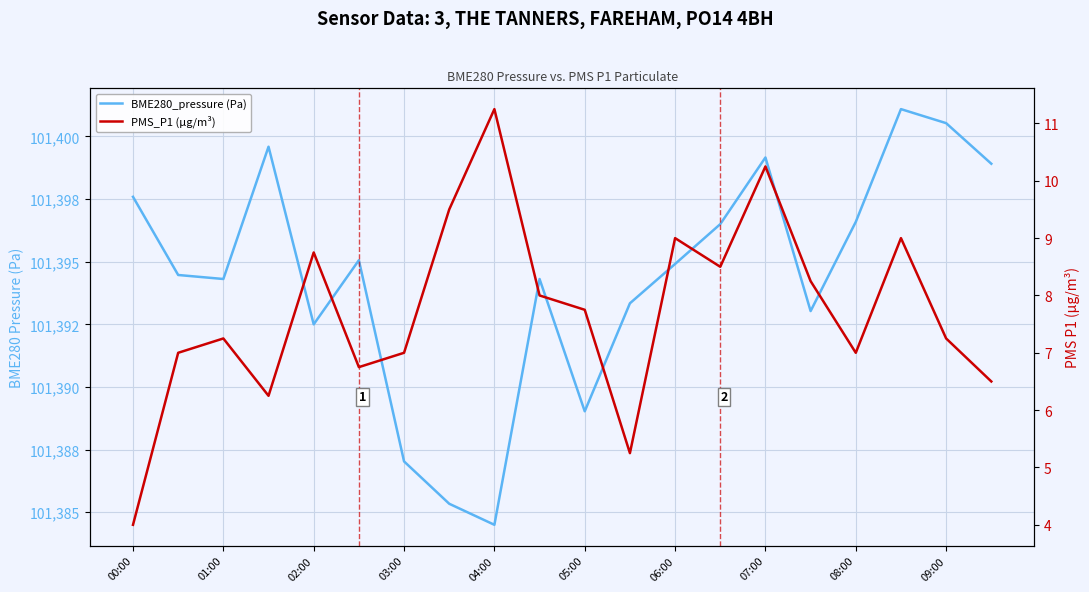

What is the average value of the BME280_pressure (Pa) series?

101394.4